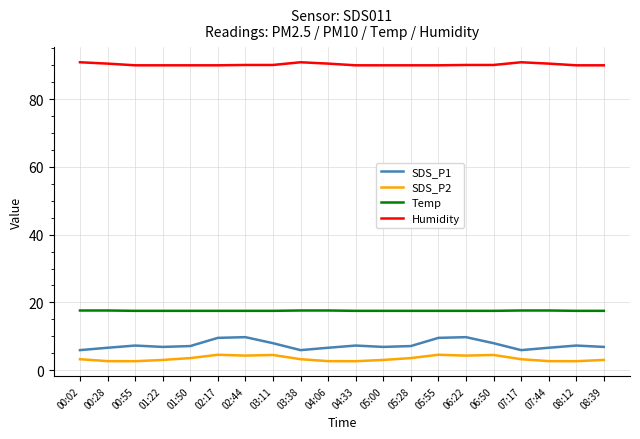

List the series in order of their peak value, highest first.

Humidity, Temp, SDS_P1, SDS_P2